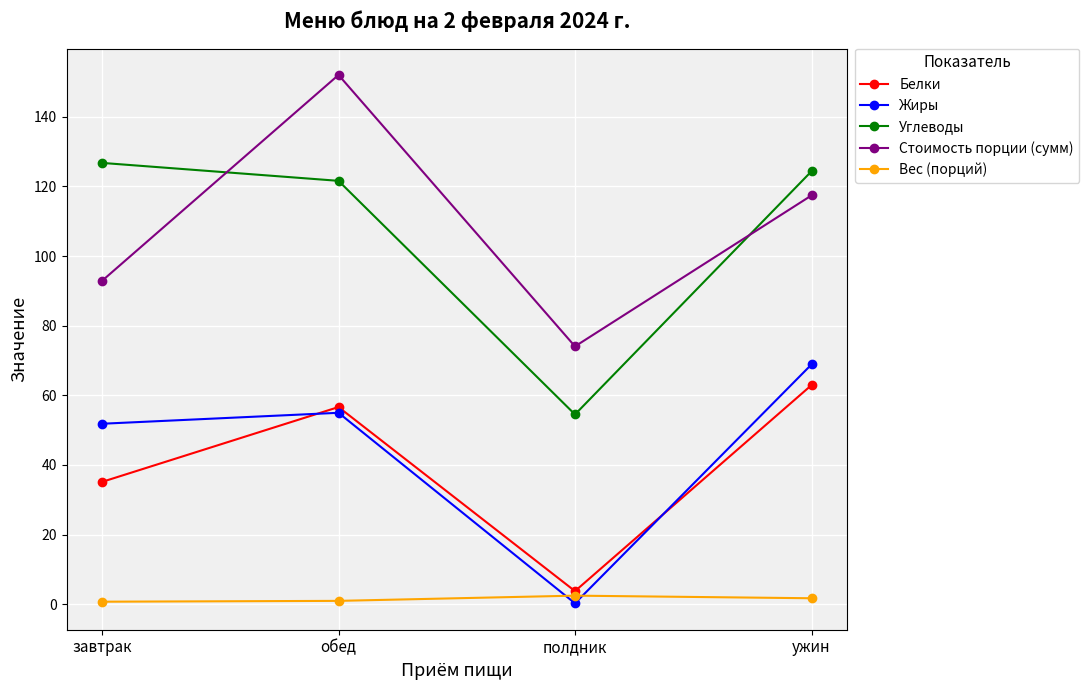

True or false: Белки has more than 2 points higher than both neighbors.

False